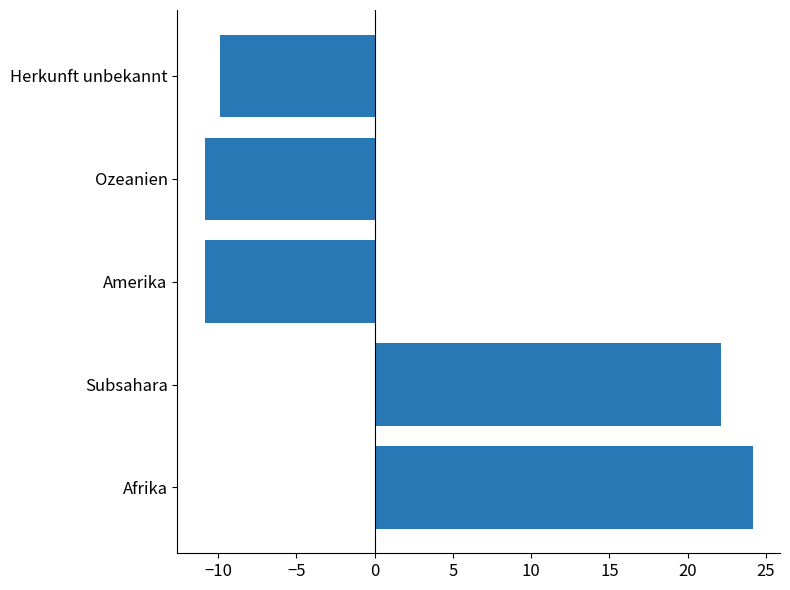

The value at Ozeanien is -10.9. True or false?

True